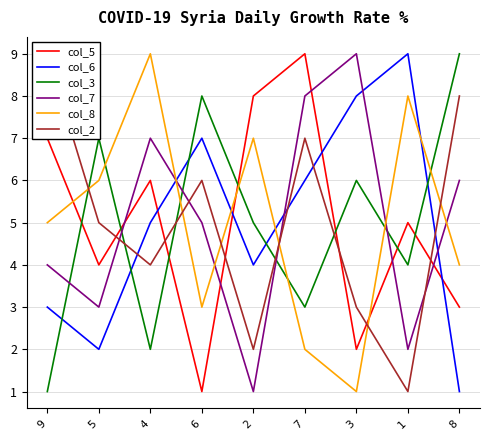

The col_7 series shows 0 at 2. True or false?

False